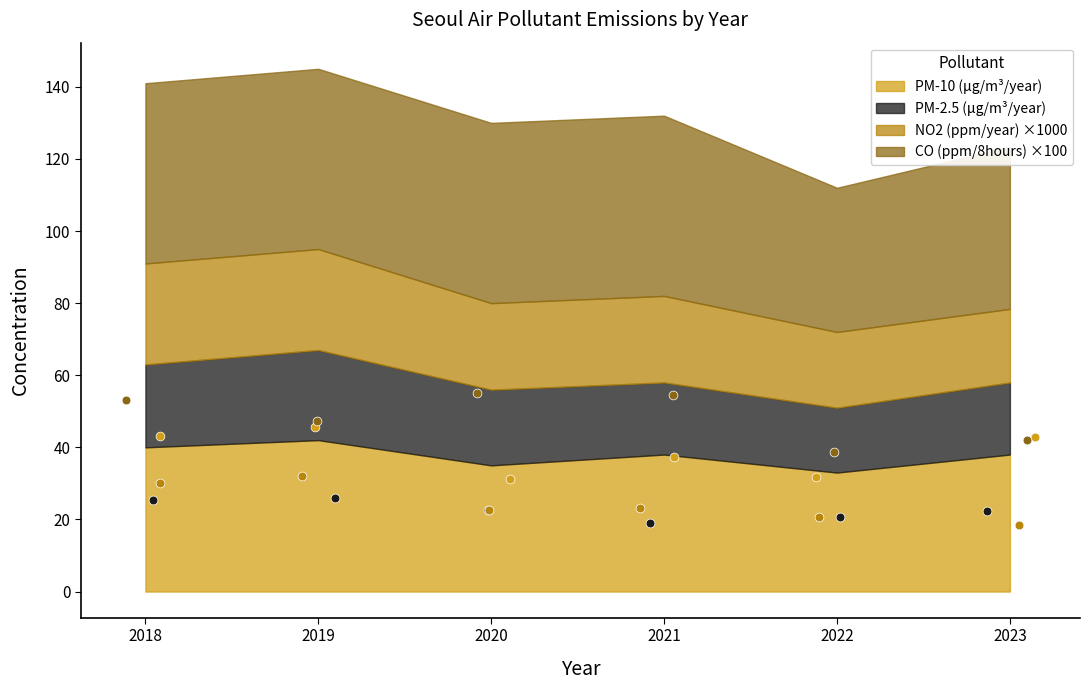

Is the value of NO2 (ppm/year) at 2023 greater than the value of PM-10 (μg/m³/year) at 2019?

No